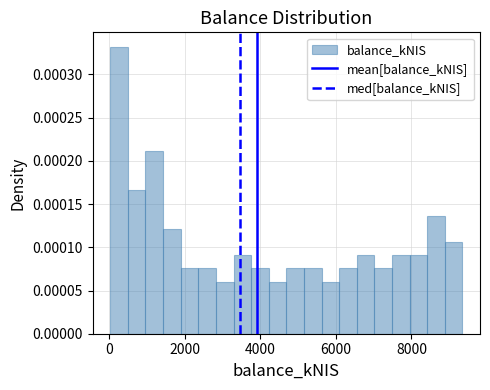

Around what value on the x-axis is the tallest bar? Give the approximate position of its centre, as read against the axis.

200